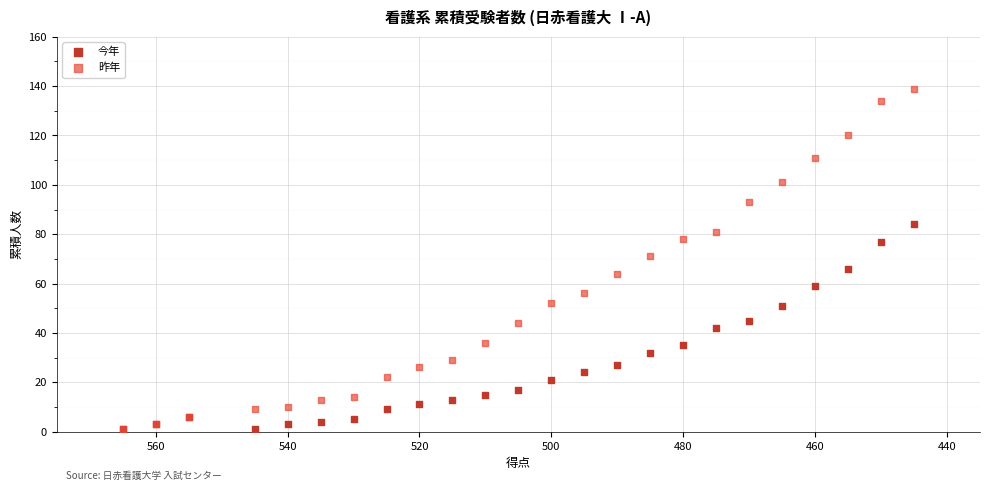

What are all the series names shown in the legend?

今年, 昨年